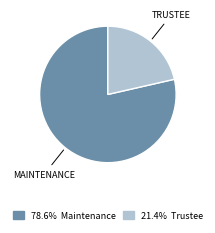

Does any single category account for the majority?

Yes